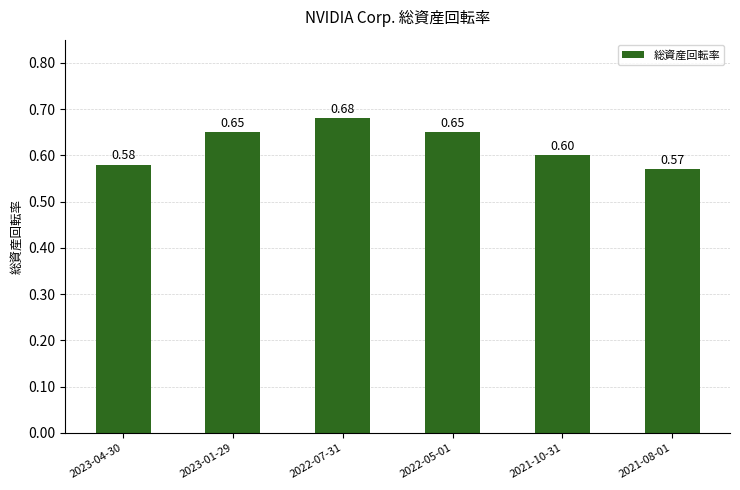

Count the values in the range 0 to 1.

6